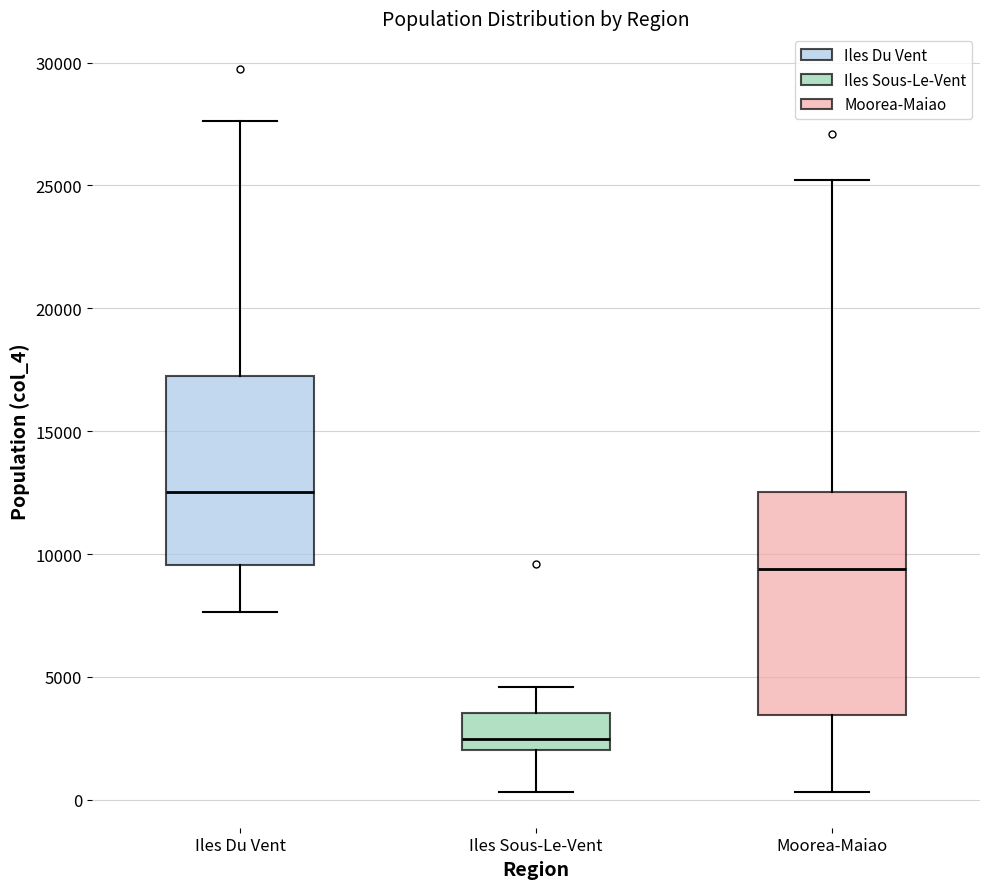

Which box is the tallest, from its lower edge to its upper edge?

Moorea-Maiao